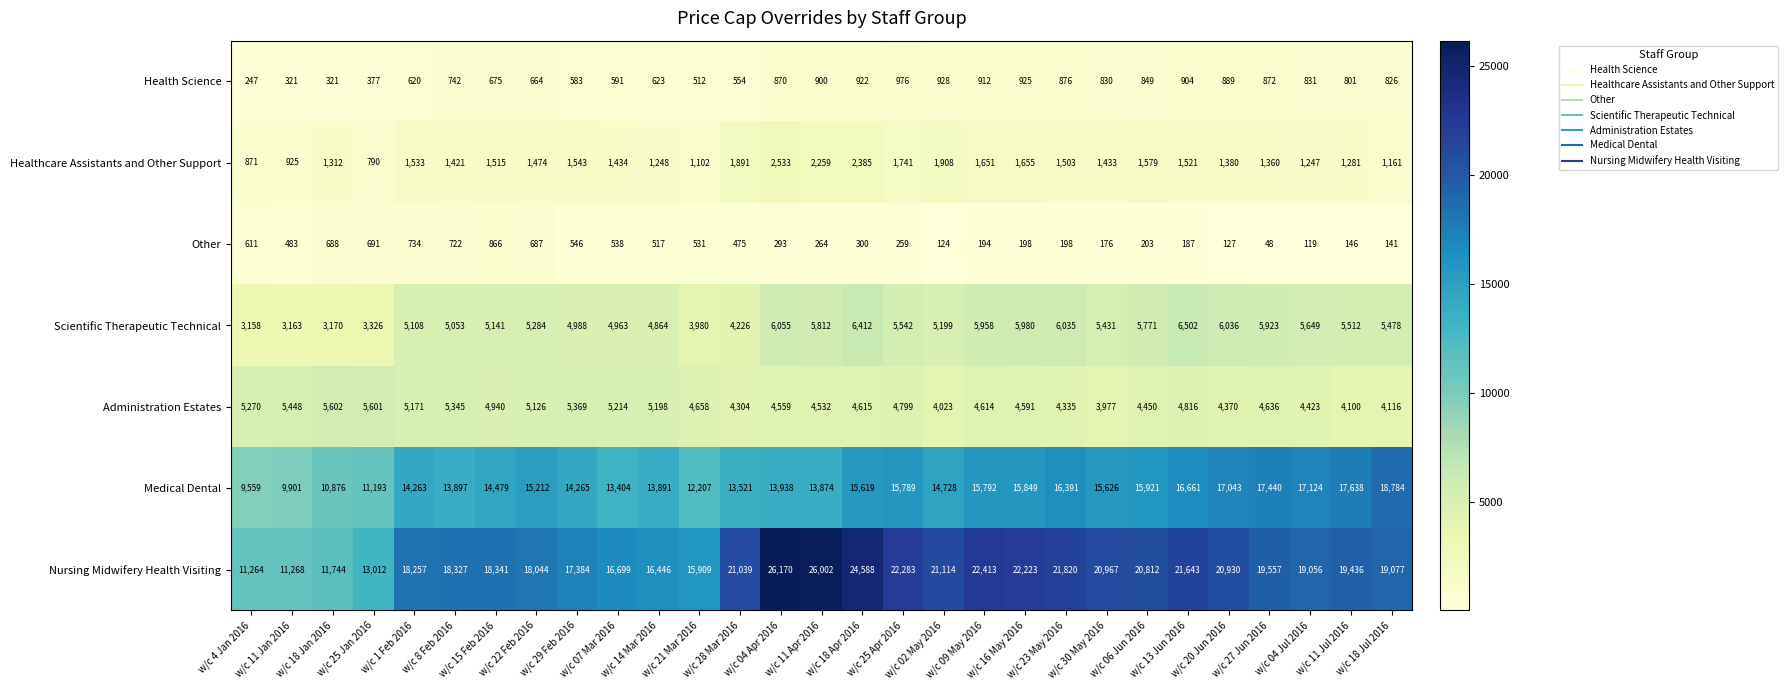

How many distinct data groups are displayed?

7